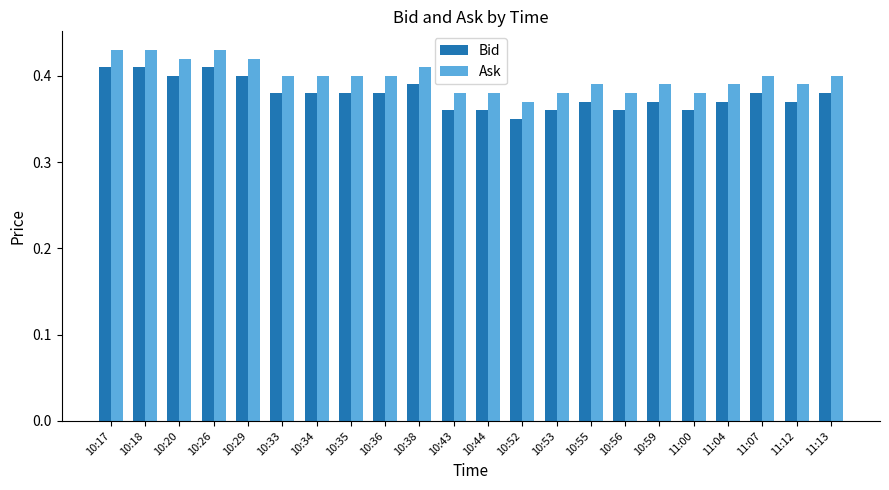

What are all the series names shown in the legend?

Bid, Ask